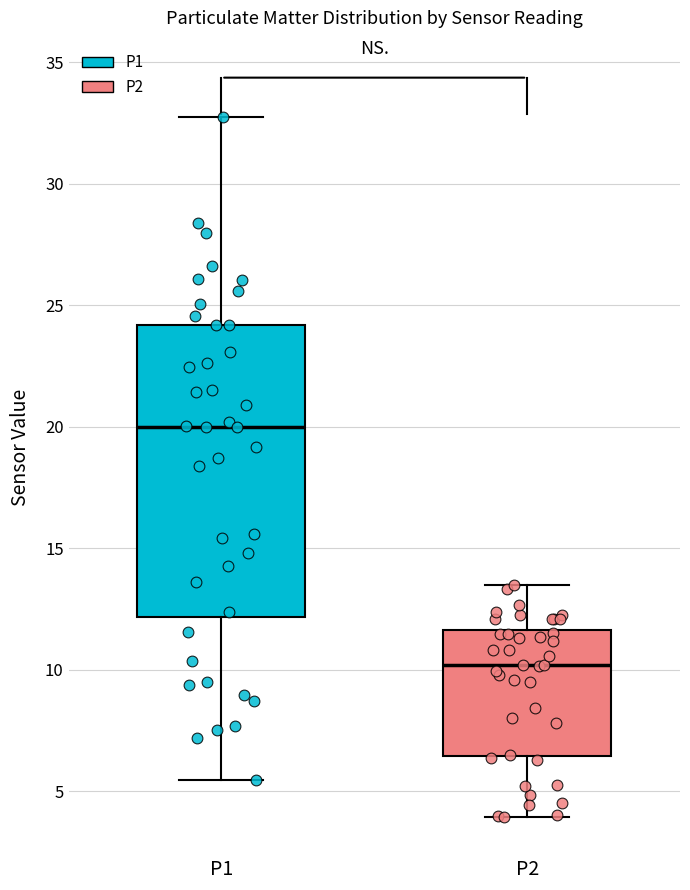

Where is the lower edge of the box for P2 on the y-axis? The values are not printed on the chart, so give them approximately, as read against the axis.

6.5